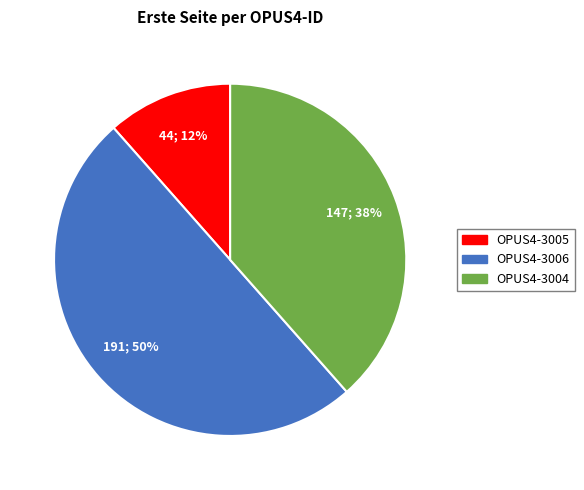

Is the sum of OPUS4-3006 and OPUS4-3005 greater than half?

Yes